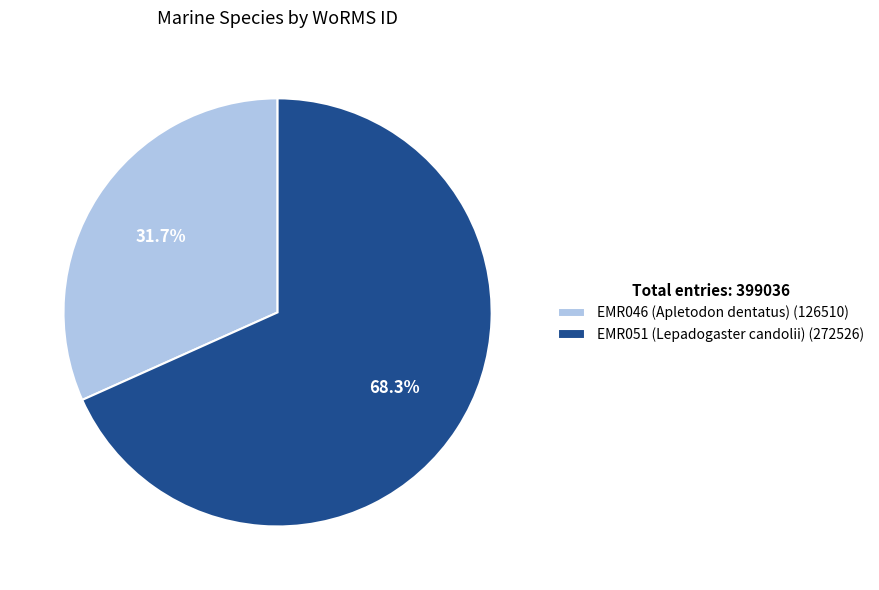

Combined, what portion of the pie is EMR051 (Lepadogaster candolii) and EMR046 (Apletodon dentatus)?

100.0%